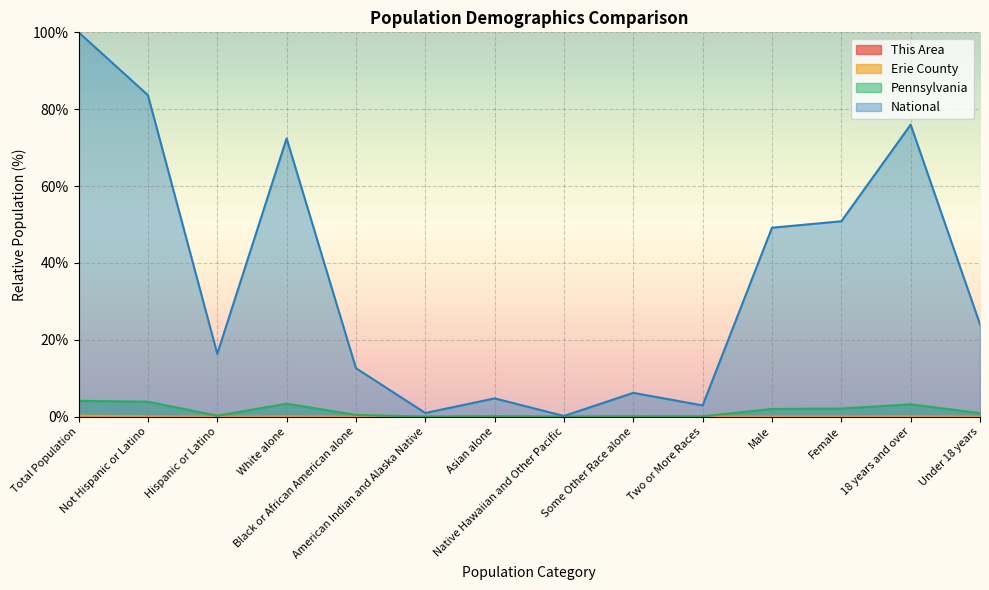

Is it true that This Area equals -0.0 at Native Hawaiian and Other Pacific?

False